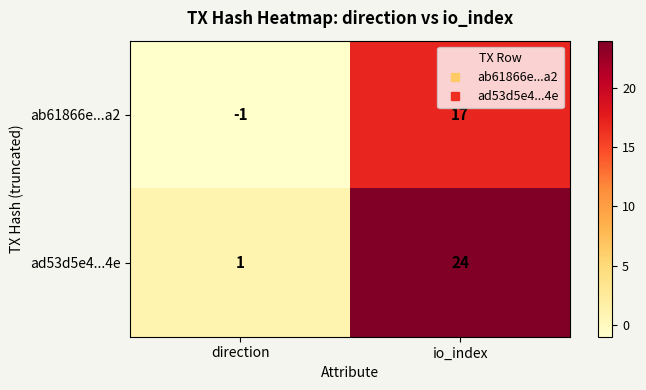

Which label corresponds to the smallest value in the chart?

direction